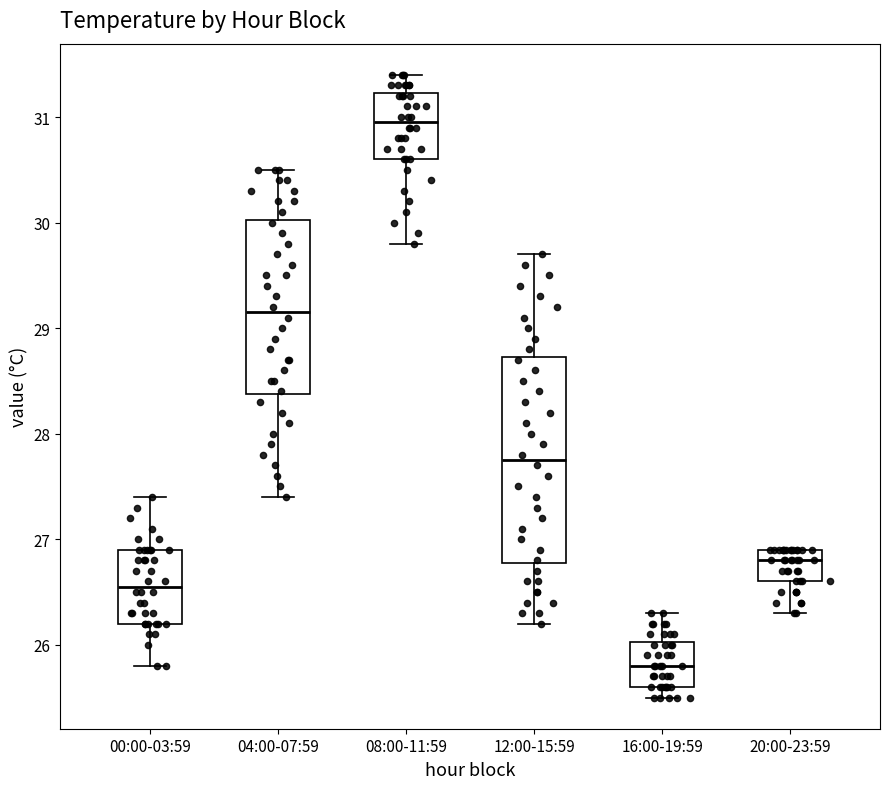

Where does the lower whisker of the box for 04:00-07:59 end on the y-axis? The values are not printed on the chart, so give them approximately, as read against the axis.

27.4